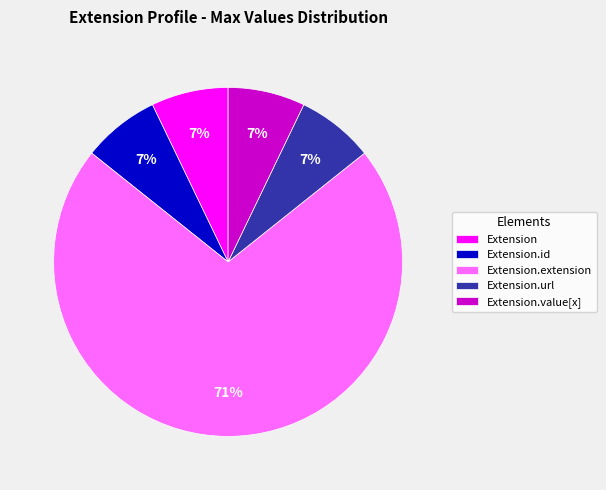

Is there a majority slice in this chart?

Yes